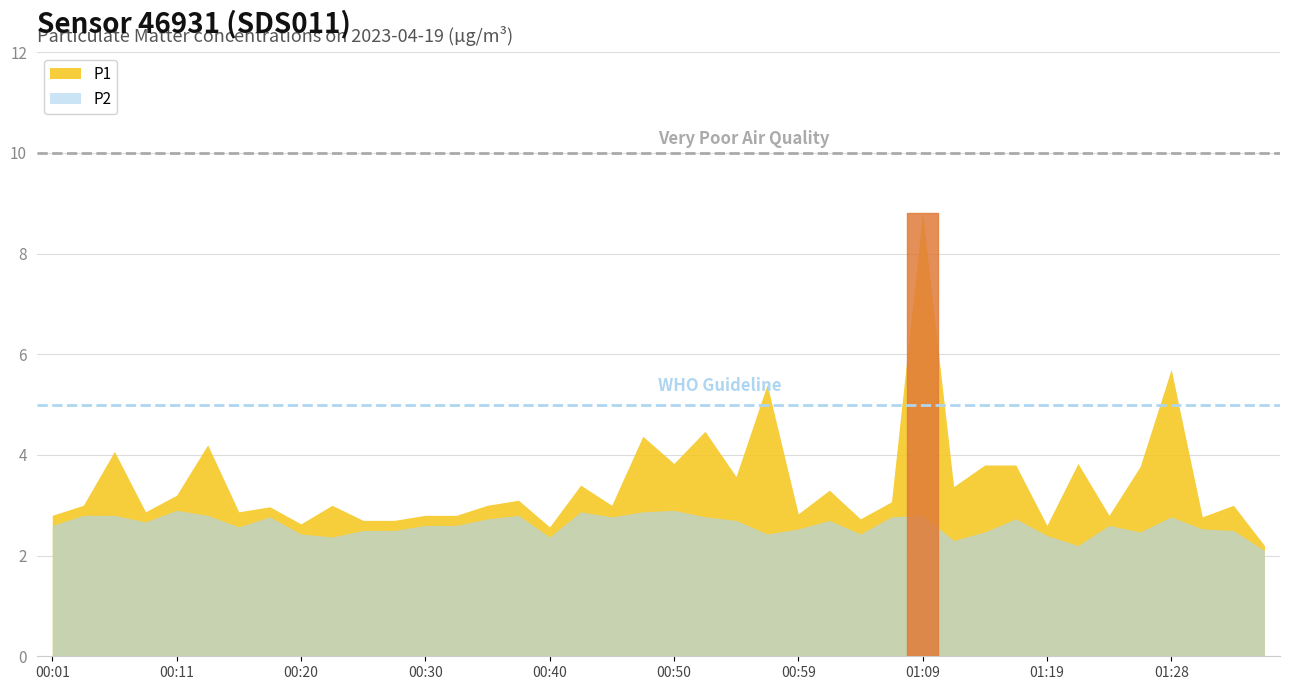

Which series has the largest range (max minus min)?

P1